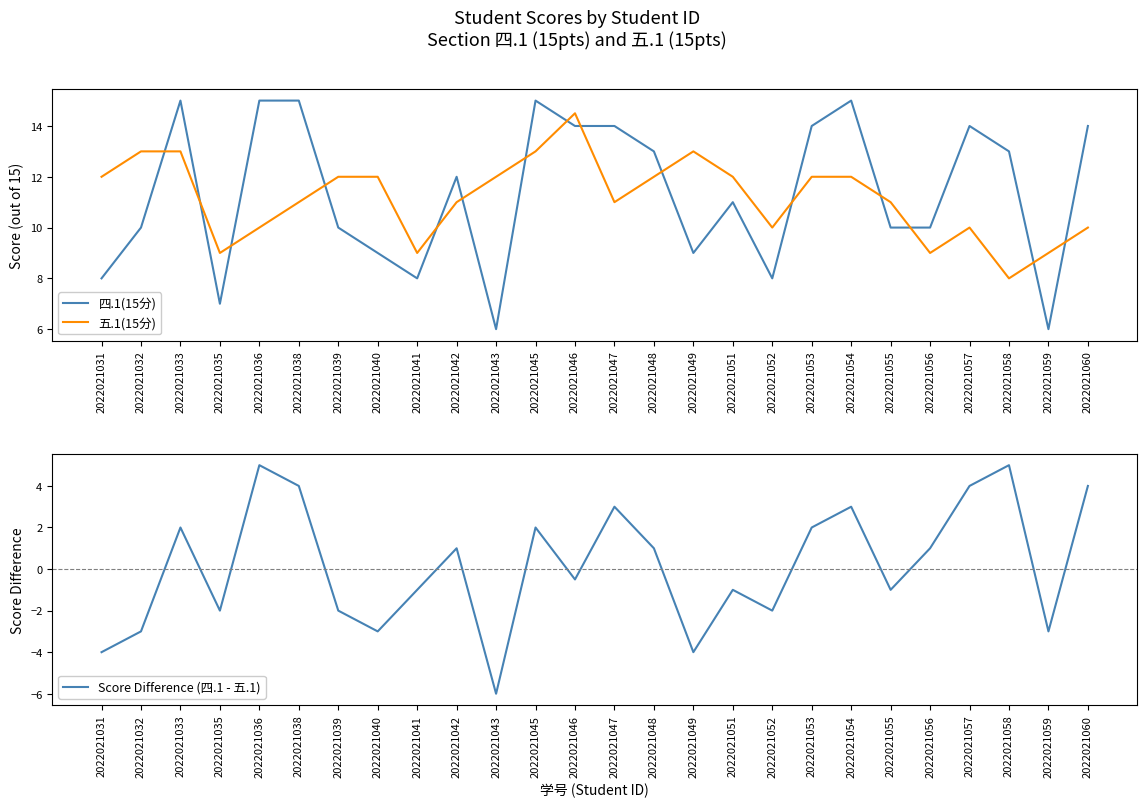

True or false: Score Difference (四.1 - 五.1) and 四.1(15分) cross at least once.

False